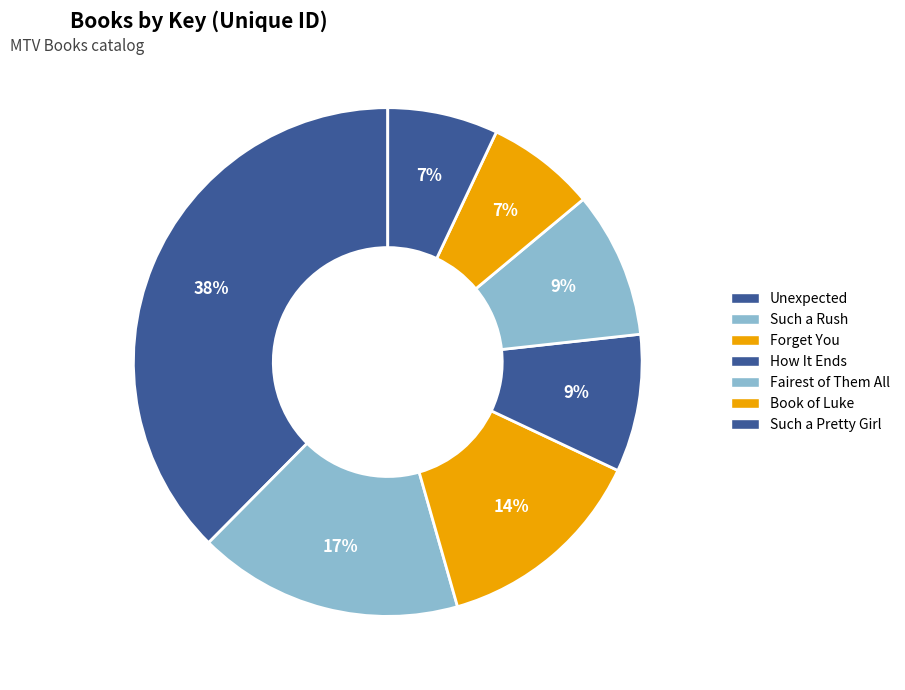

Is there any slice that represents more than half of the pie?

No